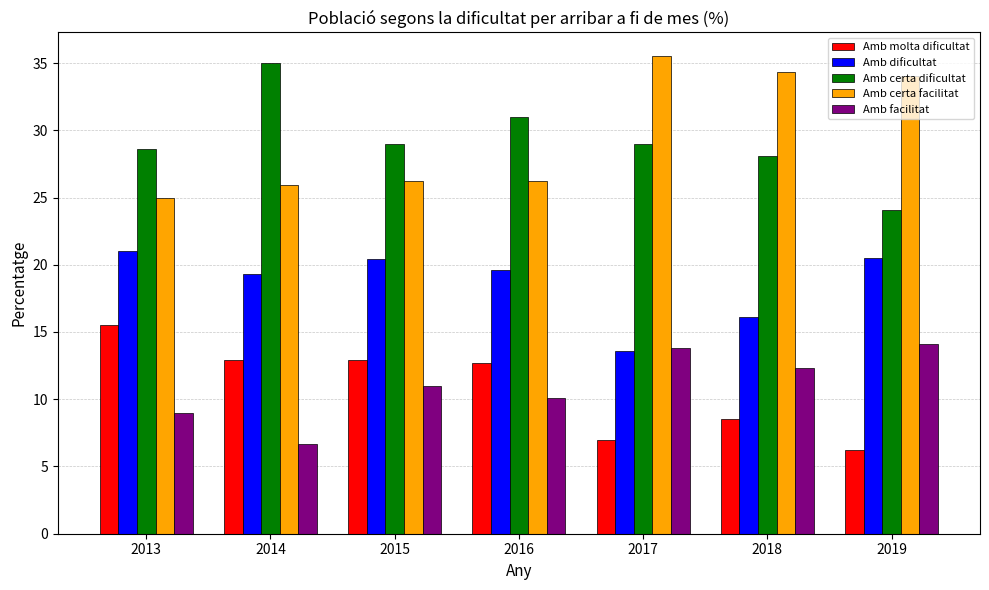

What is the approximate value of Amb facilitat at 2017?

13.8